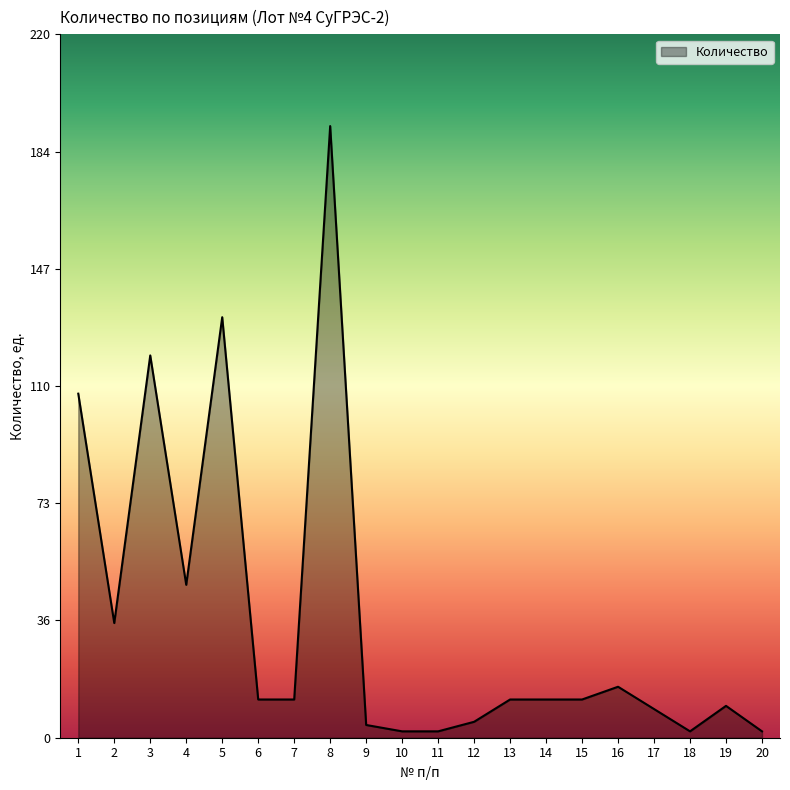

The value at 16 is 8. True or false?

False